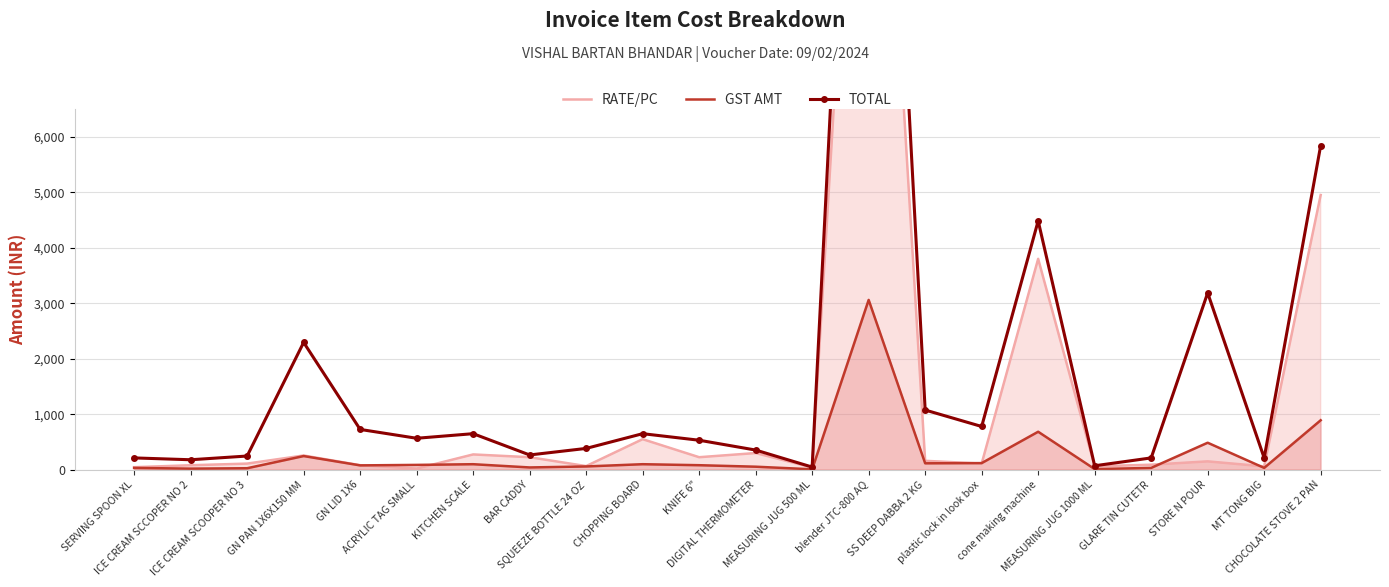

True or false: TOTAL has more than 1 interior local peaks.

True